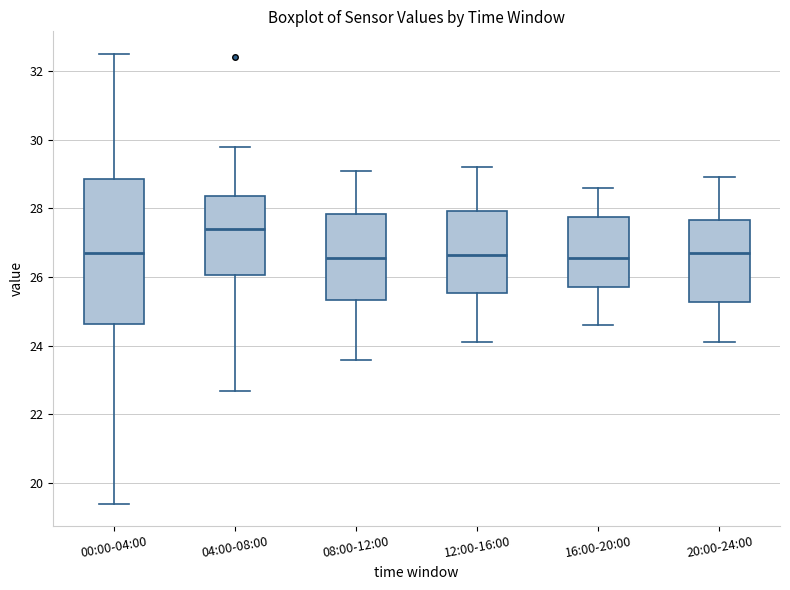

Where is the upper edge of the box for 20:00-24:00 on the y-axis? The values are not printed on the chart, so give them approximately, as read against the axis.

27.6